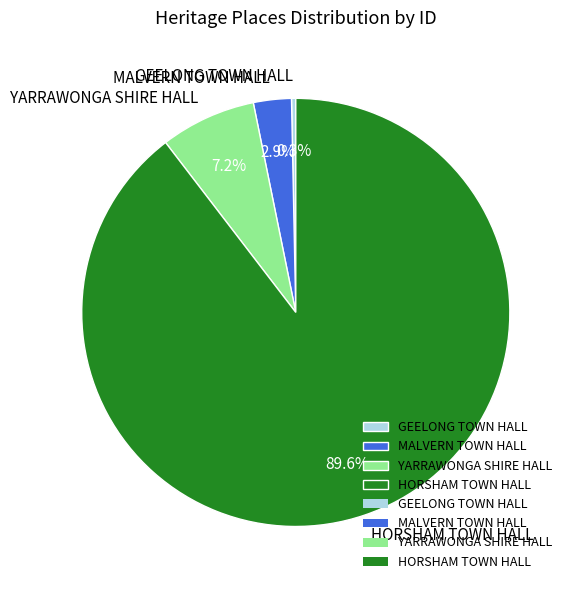

What percentage do GEELONG TOWN HALL and HORSHAM TOWN HALL together represent?

89.9%